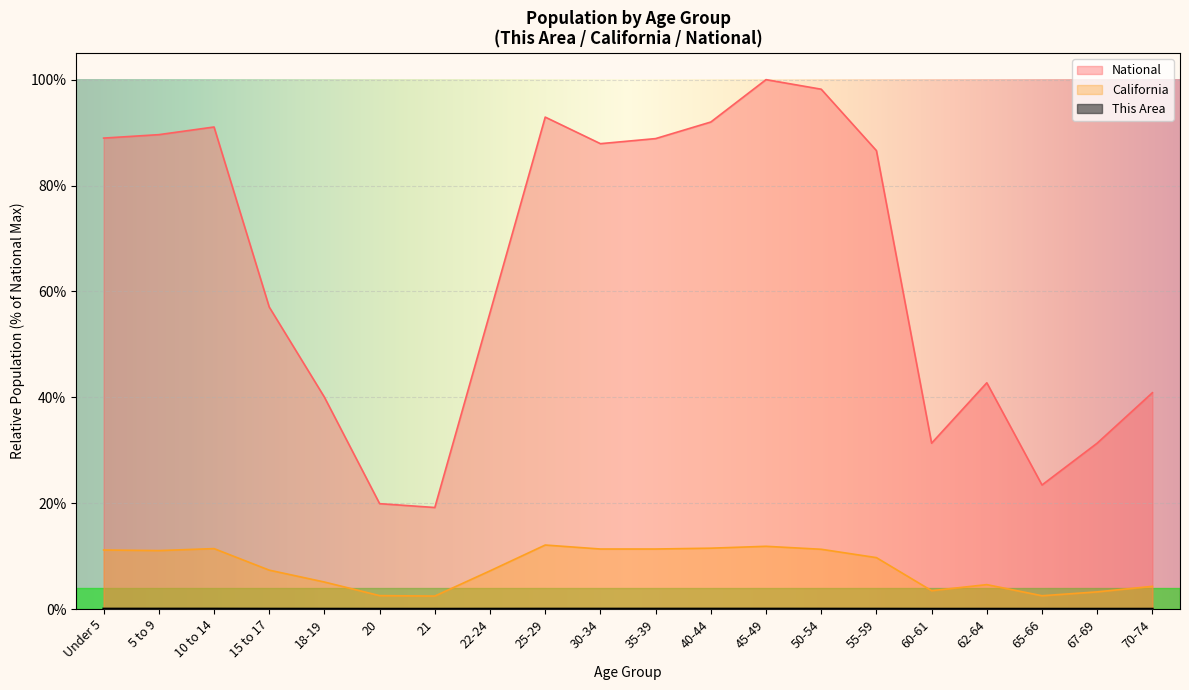

At which label is National closest to 0?

21